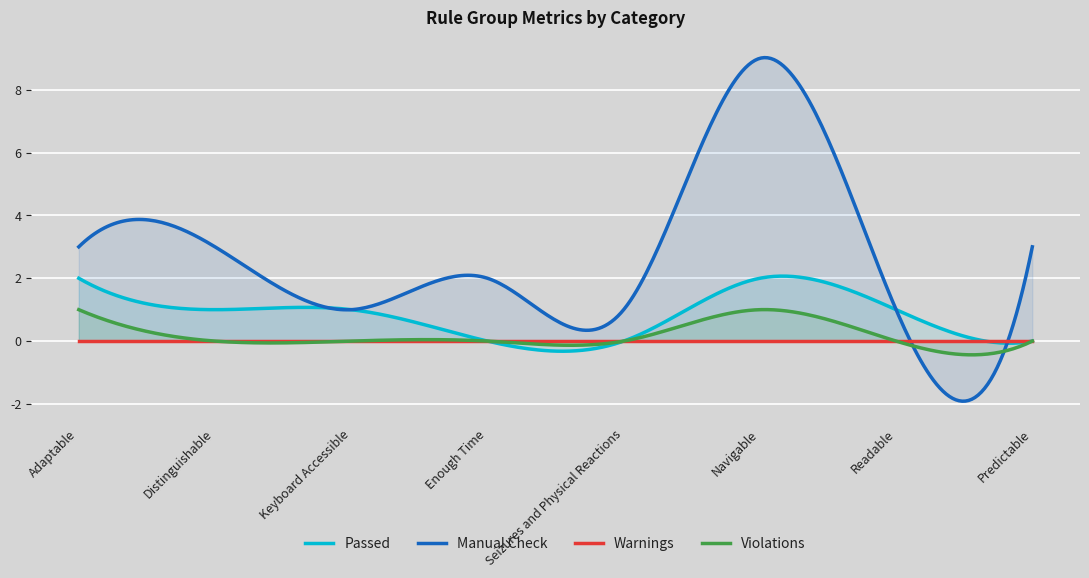

What are all the series names shown in the legend?

Passed, Manual Check, Warnings, Violations